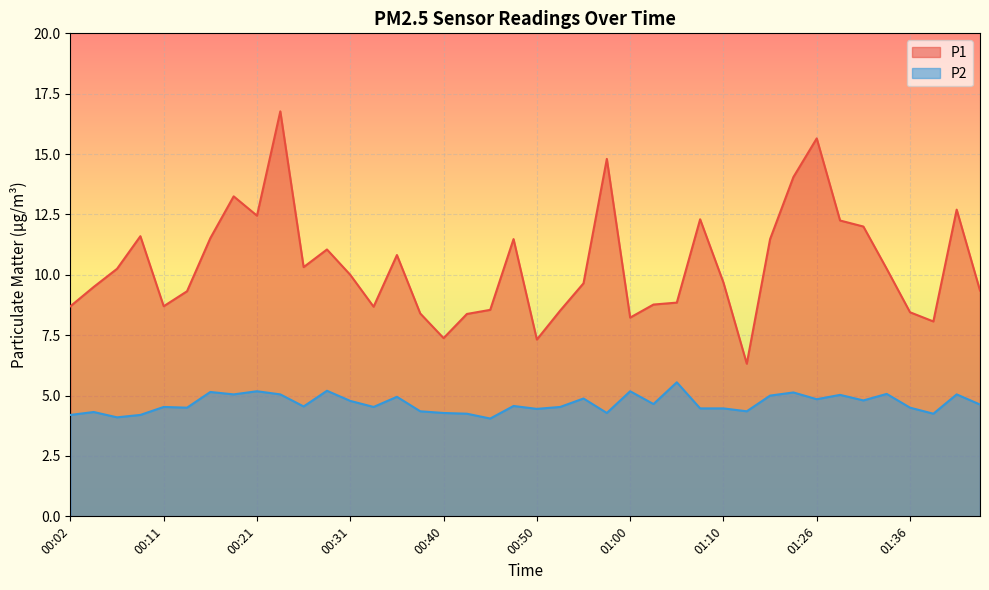

Does the chart display data point markers on the line(s)?

No